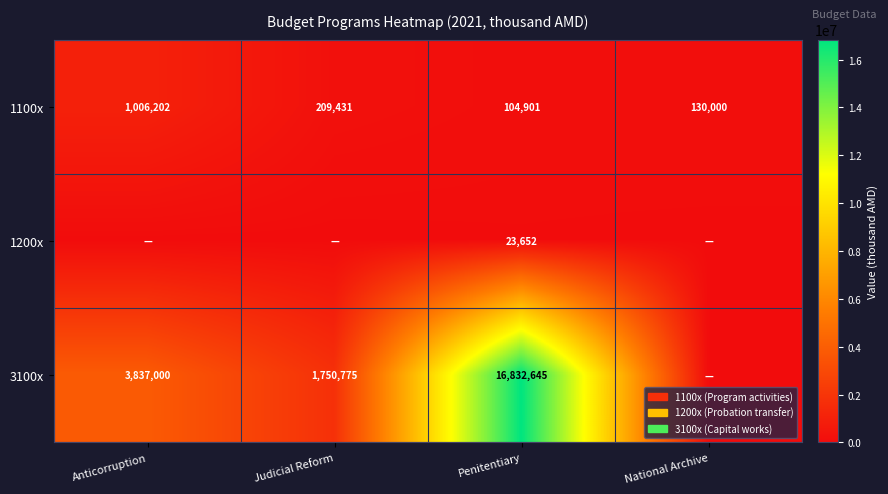

Rank the series at Penitentiary from highest to lowest value.

3100x, 1100x, 1200x